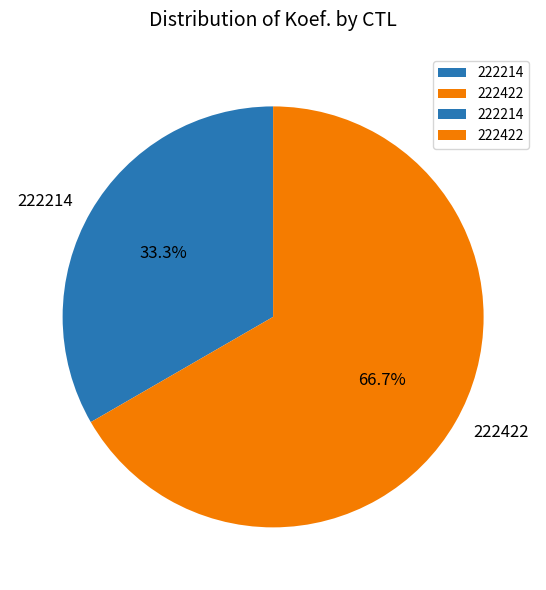

What is the total percentage of 222214 and 222422?

100.0%